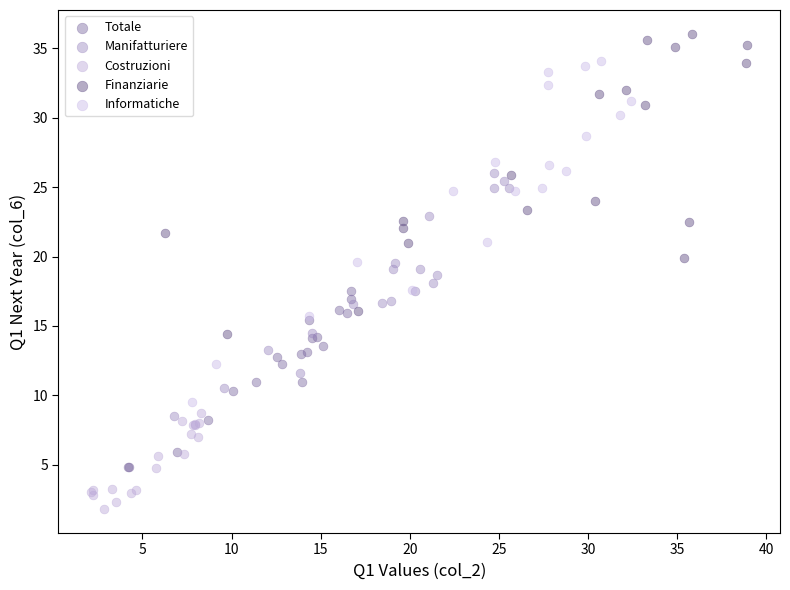

What are all the series names shown in the legend?

Totale, Manifatturiere, Costruzioni, Finanziarie, Informatiche